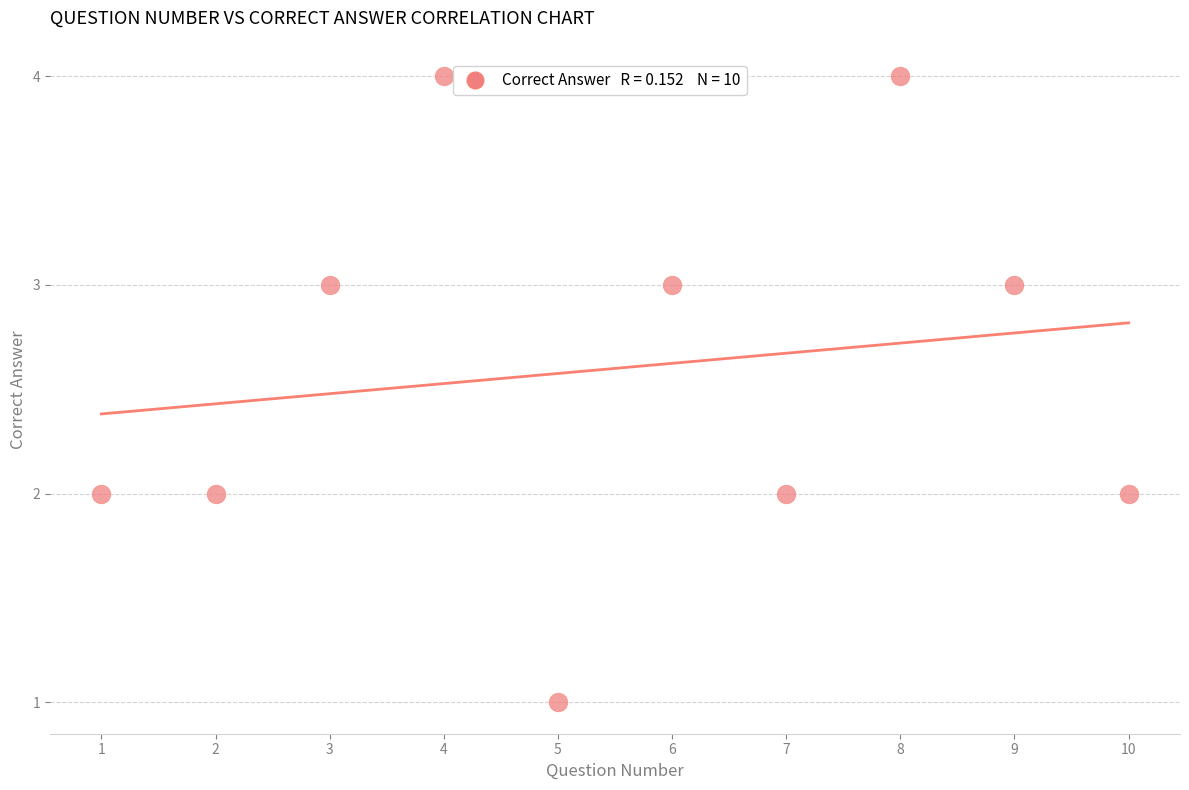

What is the range of Y values (max minus min)?

3